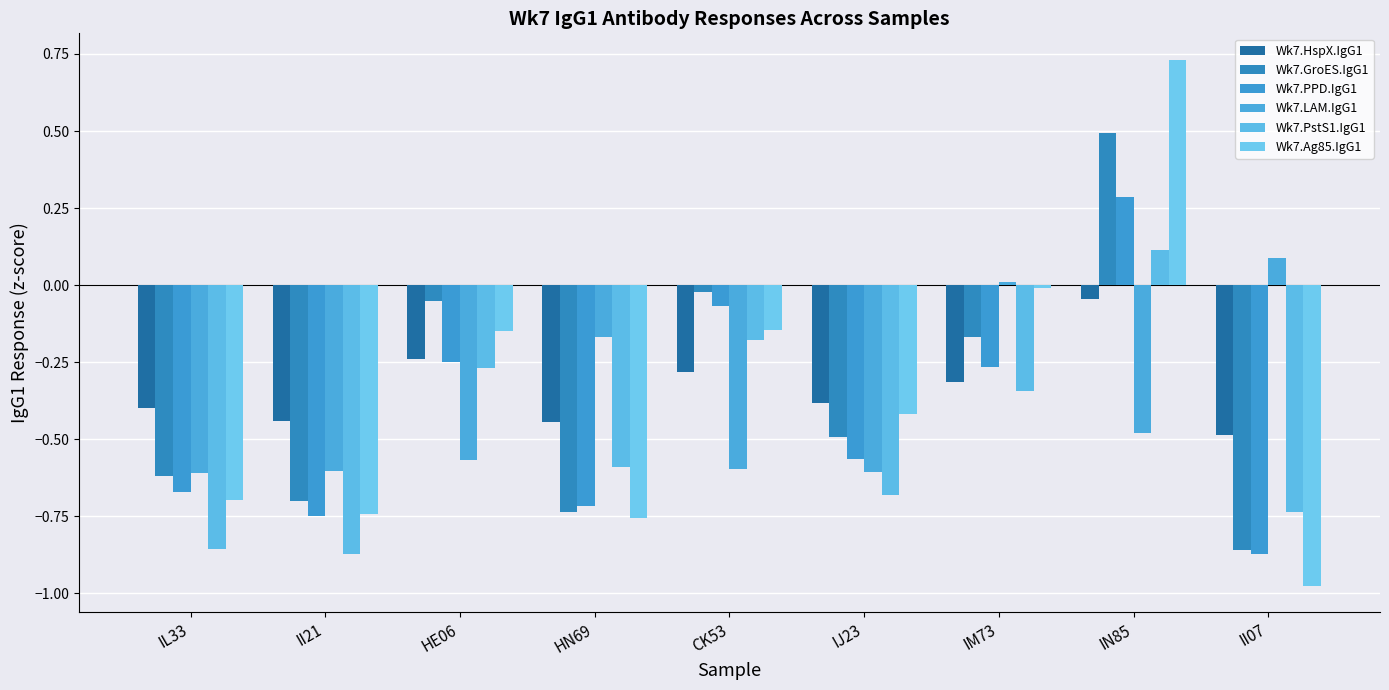

What is the value of the Wk7.HspX.IgG1 bar at the 2nd from the left?

-0.4